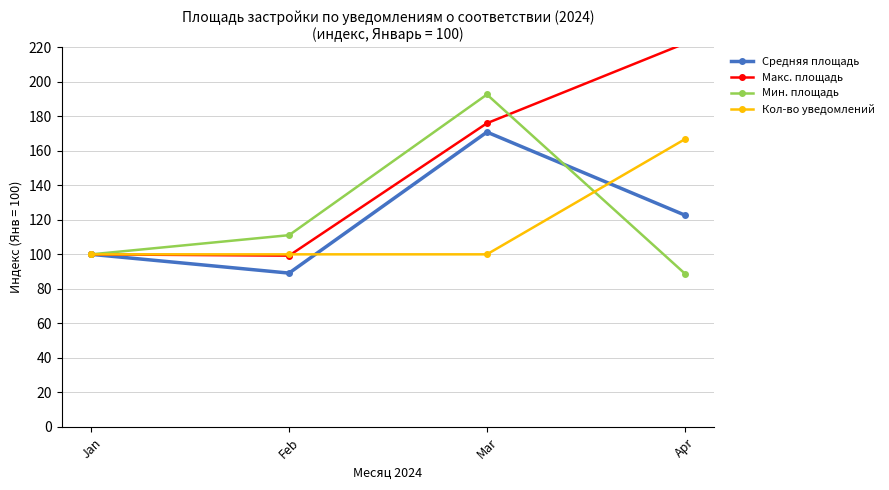

The value of Кол-во уведомлений at Jan is 166.9. True or false?

False